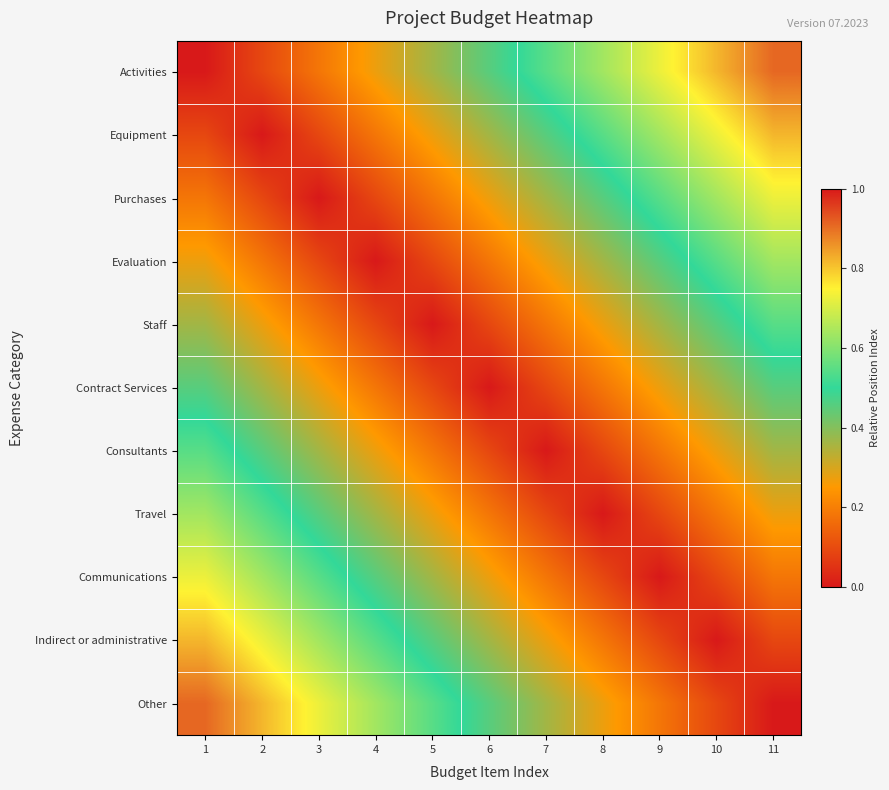

Which label corresponds to the smallest value in the chart?

1